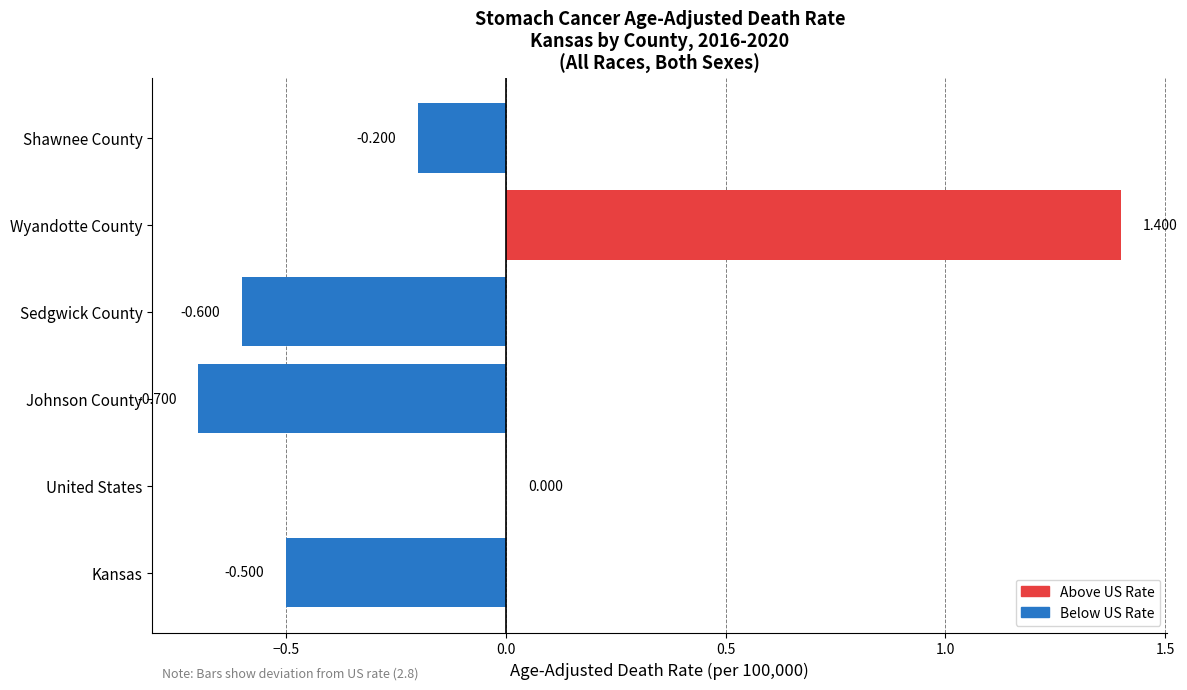

Which has a higher value, Johnson County or Sedgwick County?

Sedgwick County